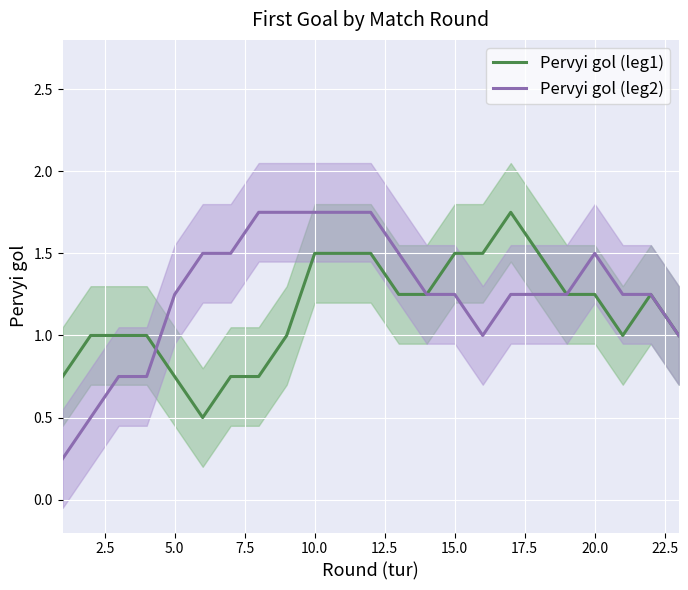

What is the value of the Pervyi gol (leg2) point at the 21st from the left?

1.2